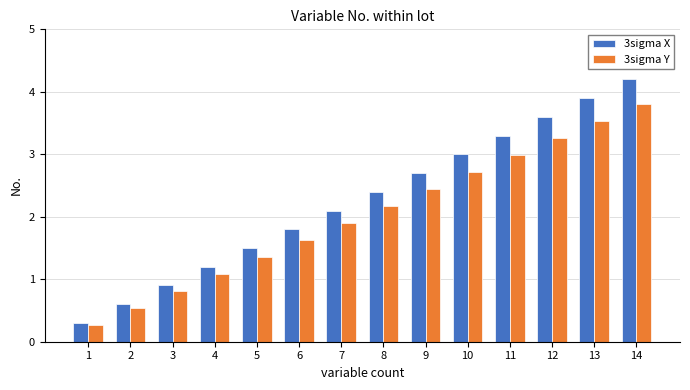

What is the maximum value for 3sigma Y?

3.8